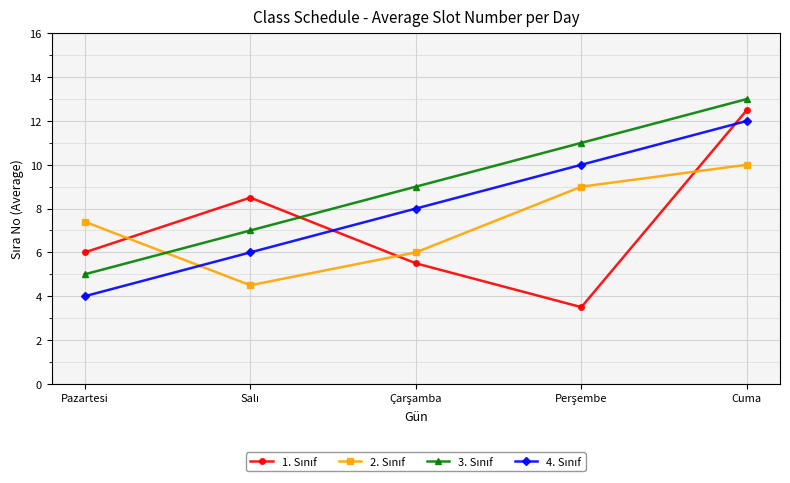

What is the greatest value displayed?

13.0